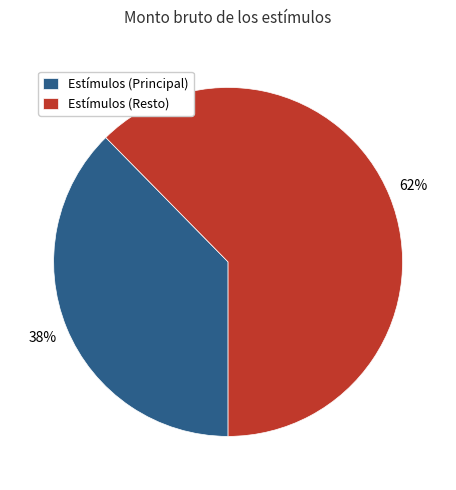

To the nearest percent, what is the average slice percentage?

50%